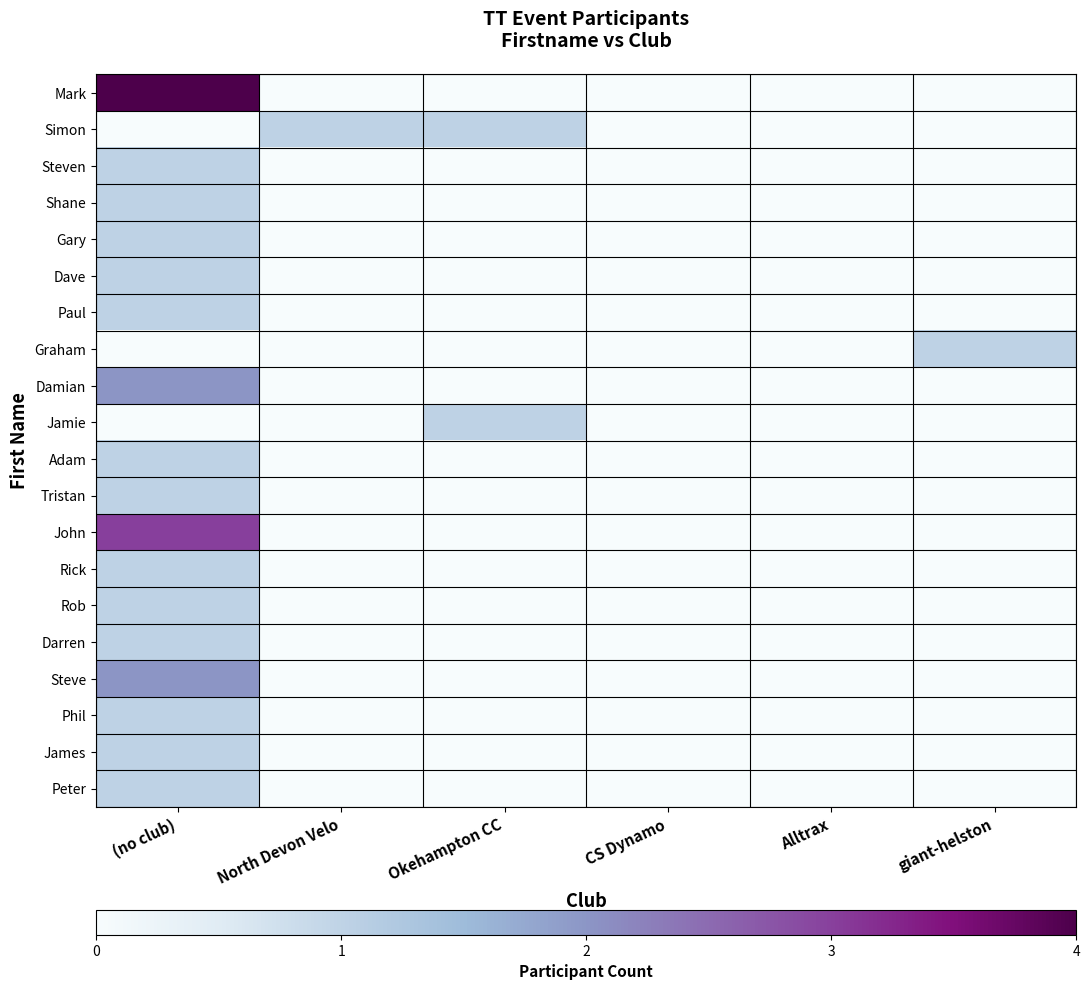

Reading left to right, transcribe all the data shown in this chart.

Mark: (no club)=4	North Devon Velo=0	Okehampton CC=0	CS Dynamo=0	Alltrax=0	giant-helston=0
Simon: (no club)=0	North Devon Velo=1	Okehampton CC=1	CS Dynamo=0	Alltrax=0	giant-helston=0
Steven: (no club)=1	North Devon Velo=0	Okehampton CC=0	CS Dynamo=0	Alltrax=0	giant-helston=0
Shane: (no club)=1	North Devon Velo=0	Okehampton CC=0	CS Dynamo=0	Alltrax=0	giant-helston=0
Gary: (no club)=1	North Devon Velo=0	Okehampton CC=0	CS Dynamo=0	Alltrax=0	giant-helston=0
Dave: (no club)=1	North Devon Velo=0	Okehampton CC=0	CS Dynamo=0	Alltrax=0	giant-helston=0
Paul: (no club)=1	North Devon Velo=0	Okehampton CC=0	CS Dynamo=0	Alltrax=0	giant-helston=0
Graham: (no club)=0	North Devon Velo=0	Okehampton CC=0	CS Dynamo=0	Alltrax=0	giant-helston=1
Damian: (no club)=2	North Devon Velo=0	Okehampton CC=0	CS Dynamo=0	Alltrax=0	giant-helston=0
Jamie: (no club)=0	North Devon Velo=0	Okehampton CC=1	CS Dynamo=0	Alltrax=0	giant-helston=0
Adam: (no club)=1	North Devon Velo=0	Okehampton CC=0	CS Dynamo=0	Alltrax=0	giant-helston=0
Tristan: (no club)=1	North Devon Velo=0	Okehampton CC=0	CS Dynamo=0	Alltrax=0	giant-helston=0
John: (no club)=3	North Devon Velo=0	Okehampton CC=0	CS Dynamo=0	Alltrax=0	giant-helston=0
Rick: (no club)=1	North Devon Velo=0	Okehampton CC=0	CS Dynamo=0	Alltrax=0	giant-helston=0
Rob: (no club)=1	North Devon Velo=0	Okehampton CC=0	CS Dynamo=0	Alltrax=0	giant-helston=0
Darren: (no club)=1	North Devon Velo=0	Okehampton CC=0	CS Dynamo=0	Alltrax=0	giant-helston=0
Steve: (no club)=2	North Devon Velo=0	Okehampton CC=0	CS Dynamo=0	Alltrax=0	giant-helston=0
Phil: (no club)=1	North Devon Velo=0	Okehampton CC=0	CS Dynamo=0	Alltrax=0	giant-helston=0
James: (no club)=1	North Devon Velo=0	Okehampton CC=0	CS Dynamo=0	Alltrax=0	giant-helston=0
Peter: (no club)=1	North Devon Velo=0	Okehampton CC=0	CS Dynamo=0	Alltrax=0	giant-helston=0